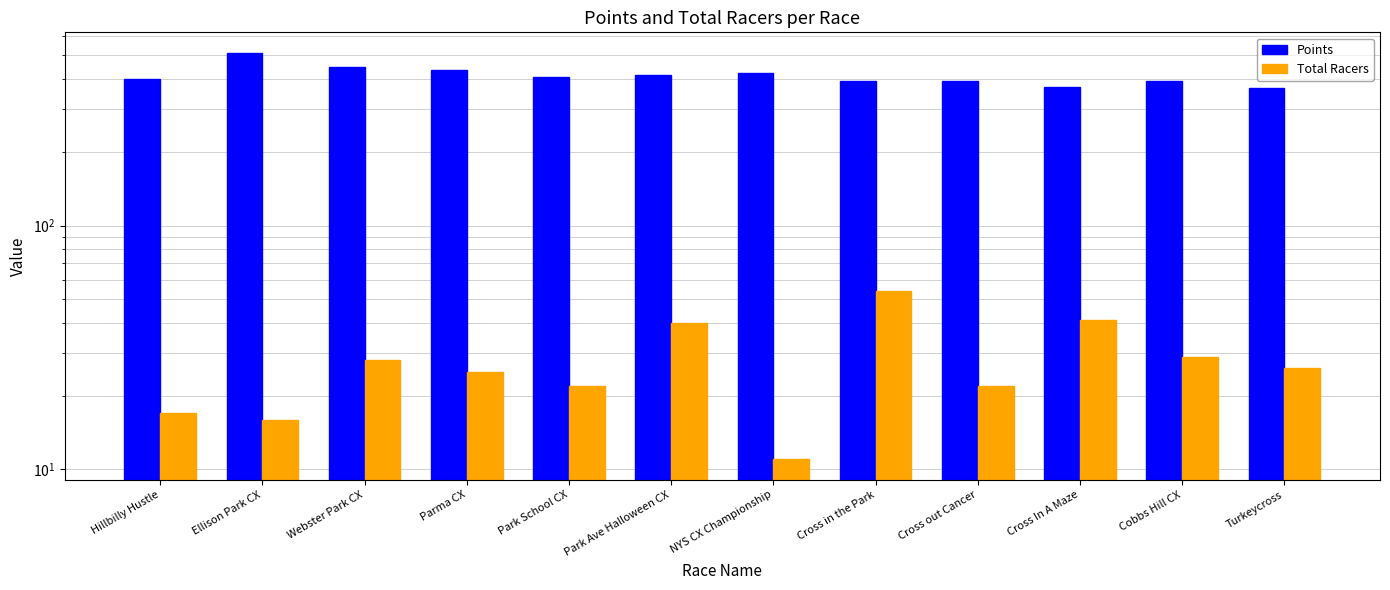

What is the difference between the Points values at Cross in the Park and Turkeycross?

26.7